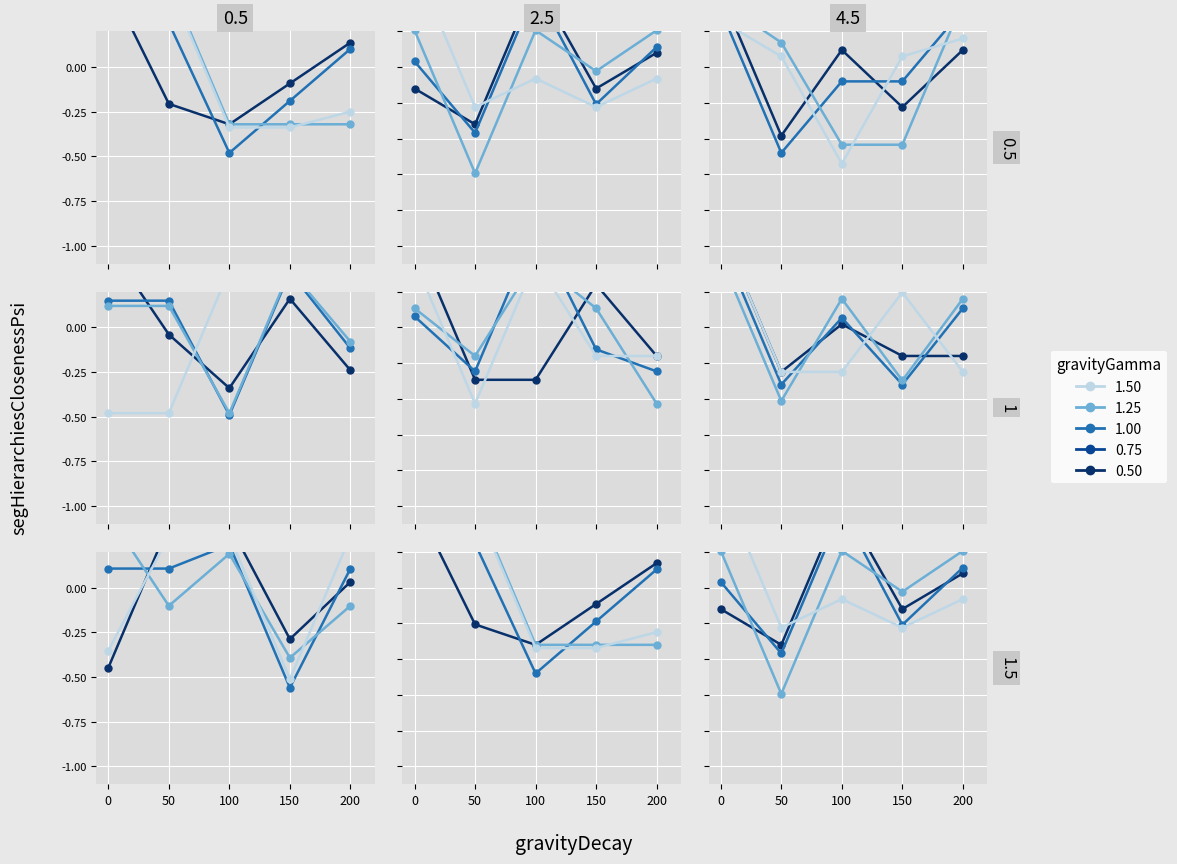

At 200, list the series in order from largest to smallest.

gamma_1.00, gamma_0.75, gamma_0.50, gamma_1.25